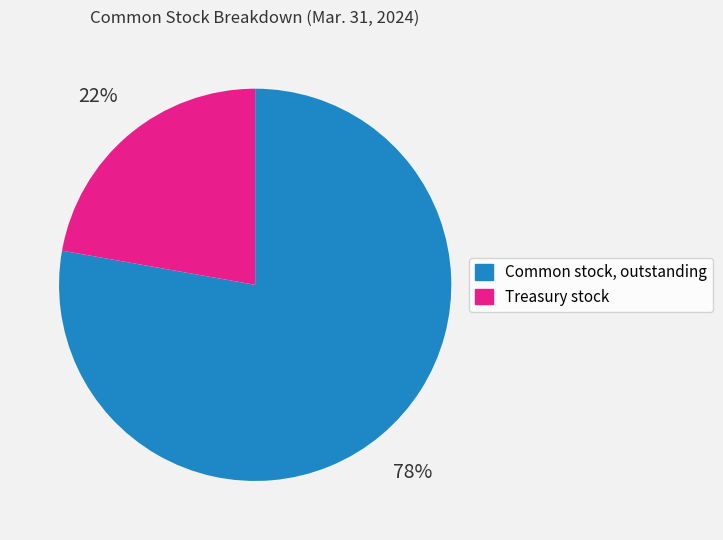

Which category has the biggest portion of the pie?

Common stock, outstanding